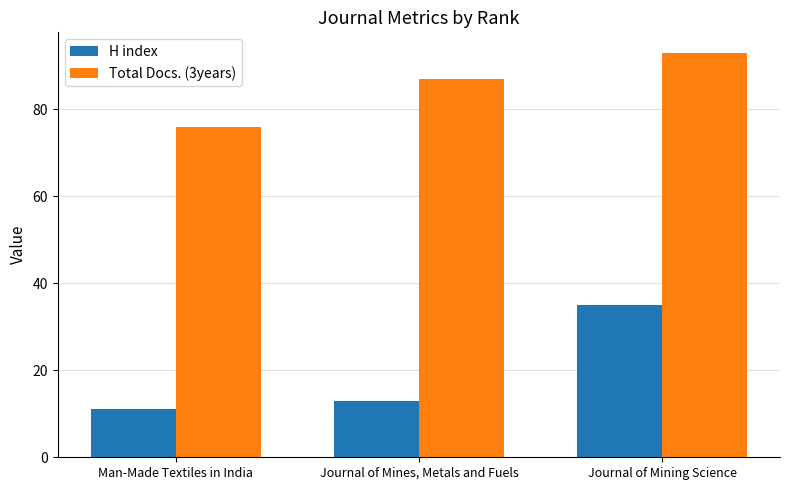

How many series are shown in this chart?

2